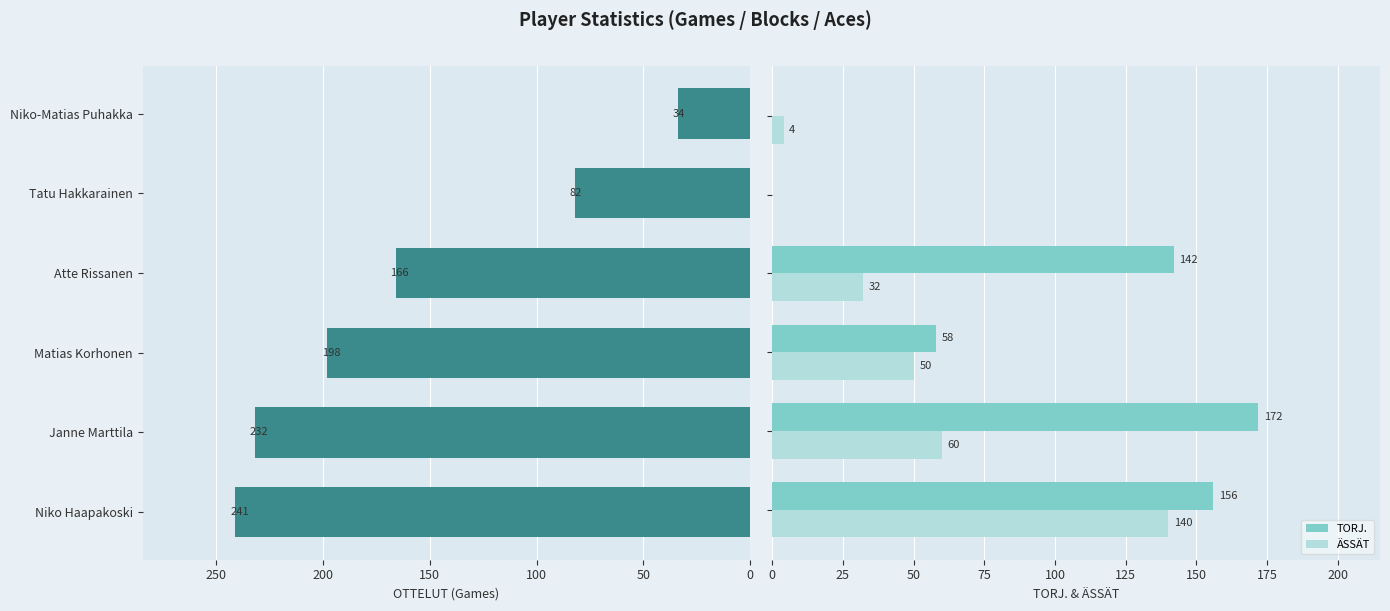

What is the sum of all TORJ. values?

528